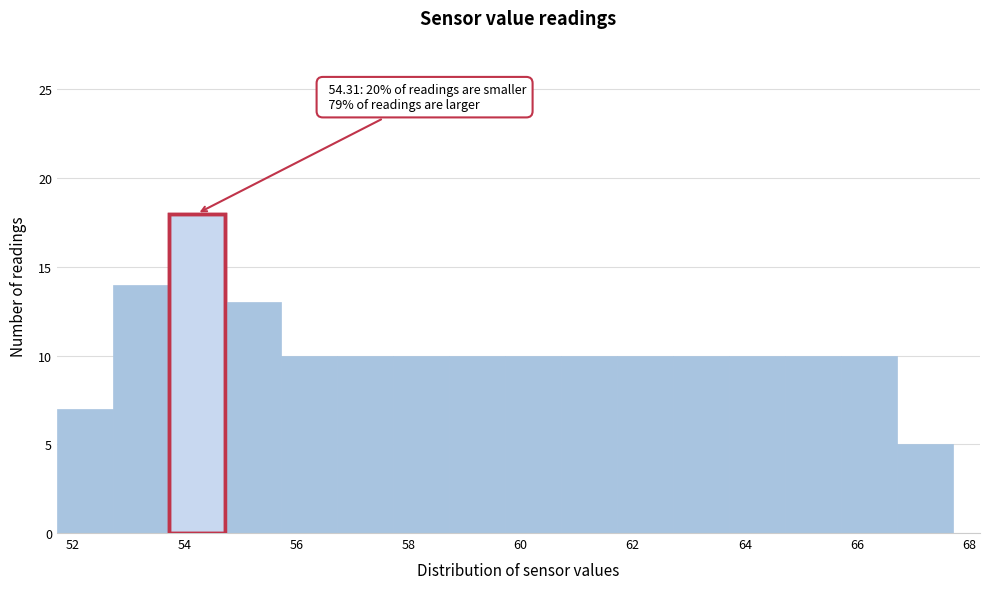

Over which range of the x-axis is the bar tallest?

53.72 to 54.72